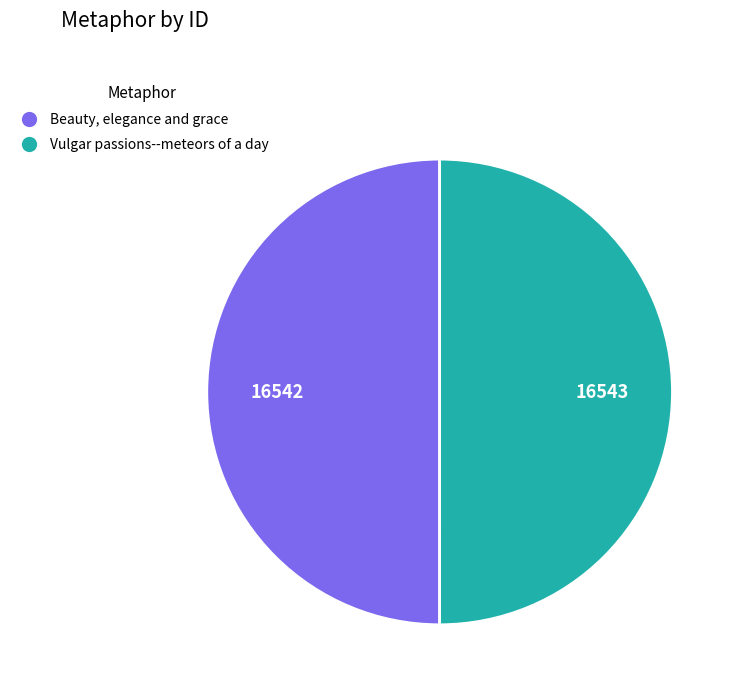

Is the sum of Vulgar passions--meteors of a day and Beauty, elegance and grace greater than half?

Yes